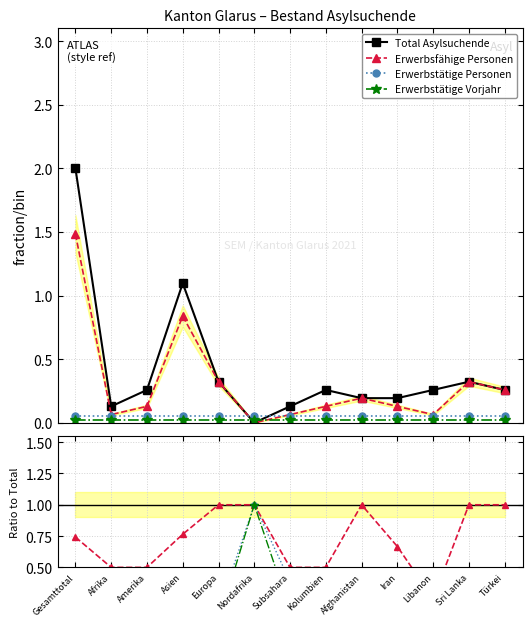

Which category has the highest value across all series?

Gesamttotal